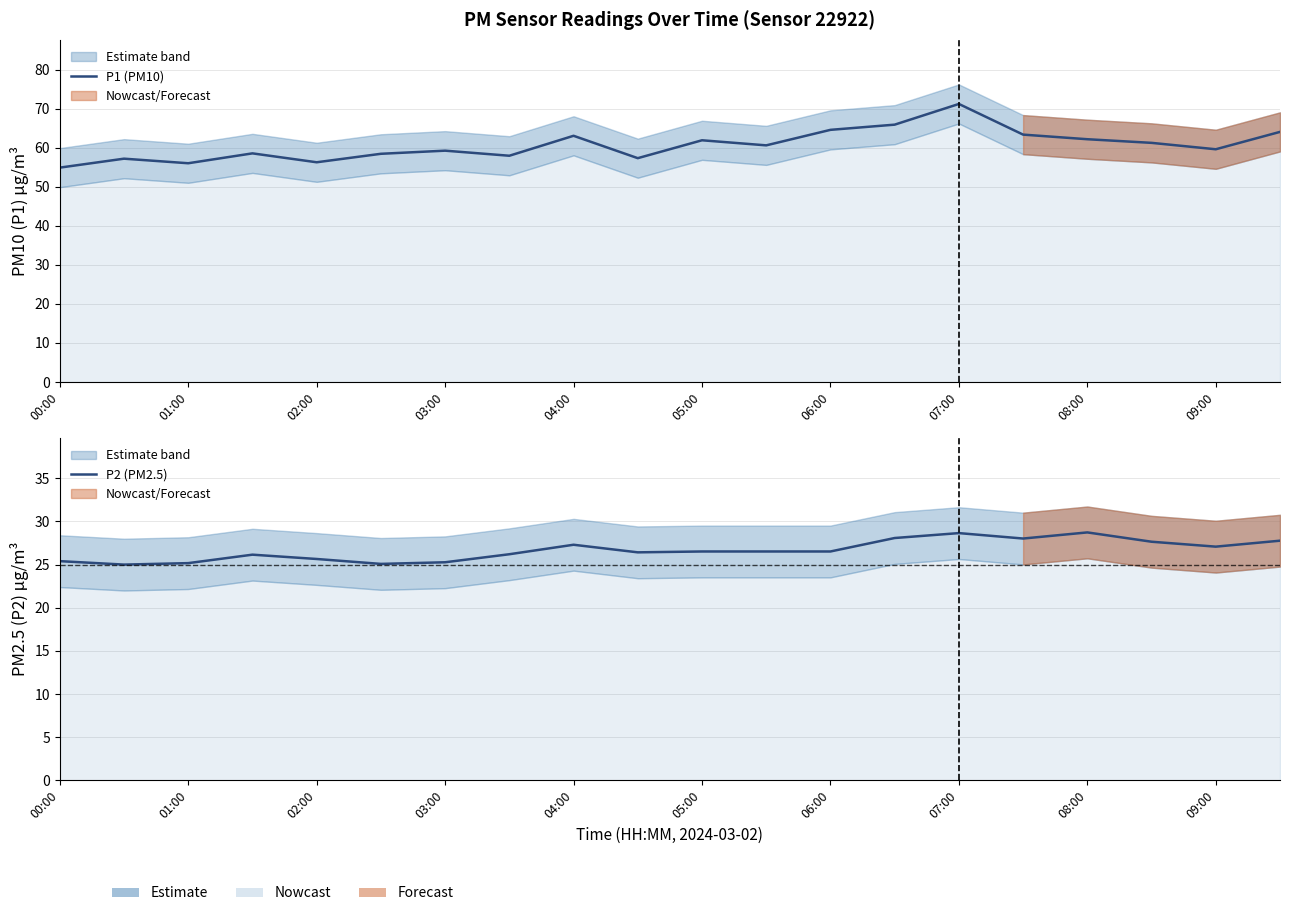

Does the chart have visible grid lines?

Yes